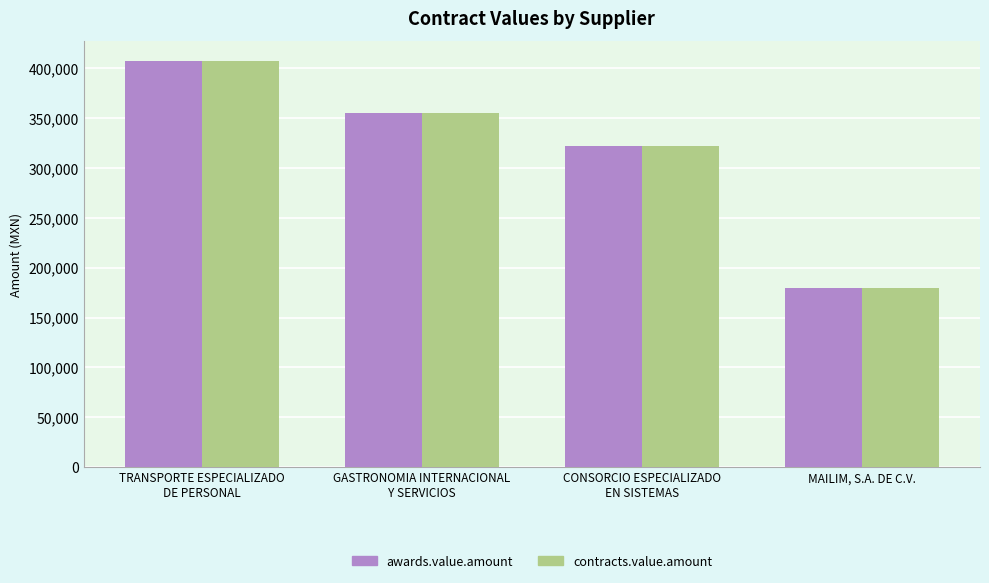

How many data points in contracts.value.amount are above 354931?

2